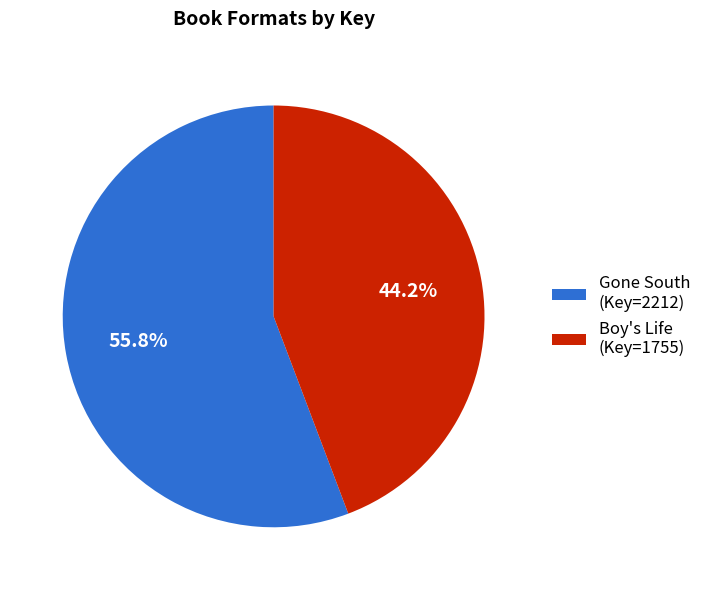

Rank the categories by value from lowest to highest.

Boy's Life (Key=1755), Gone South (Key=2212)